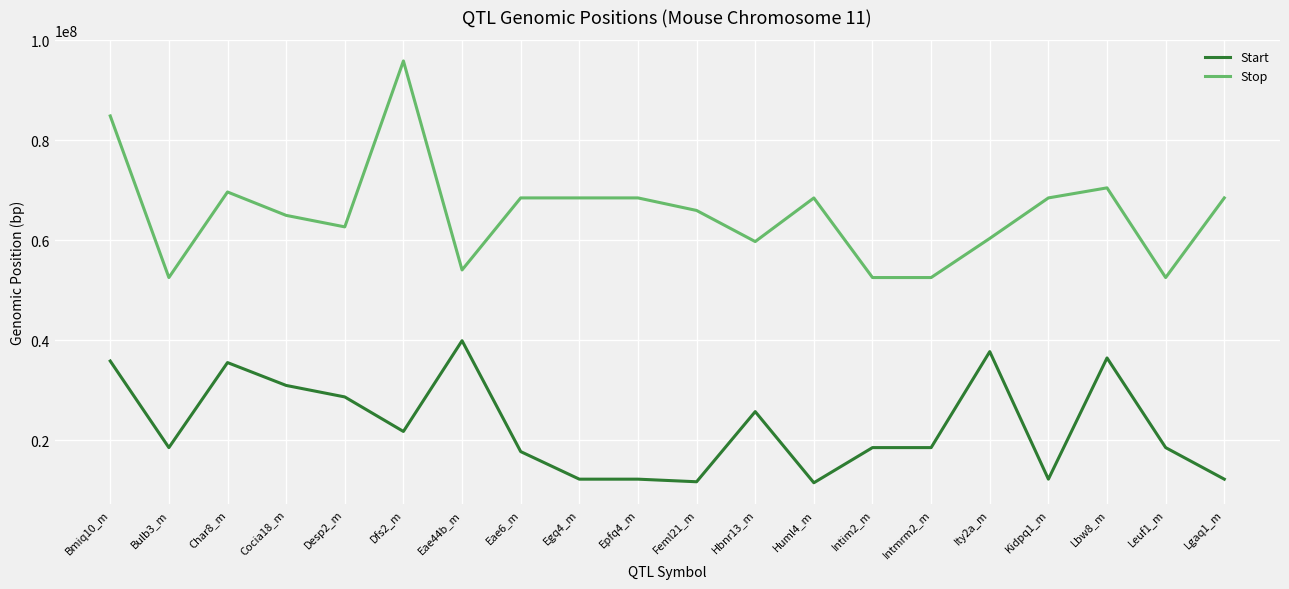

The value of Start at Eae6_m is 17781966. True or false?

True